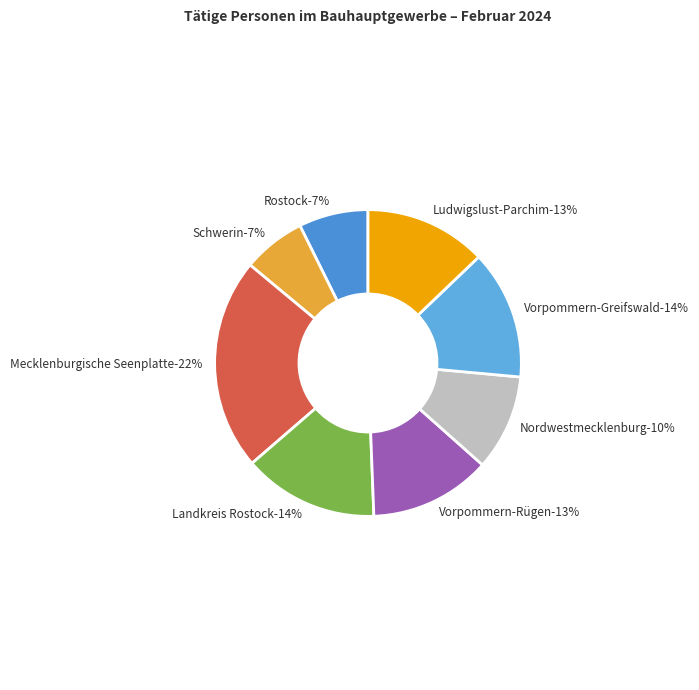

Is it true that Mecklenburgische Seenplatte is 22% of the pie?

True